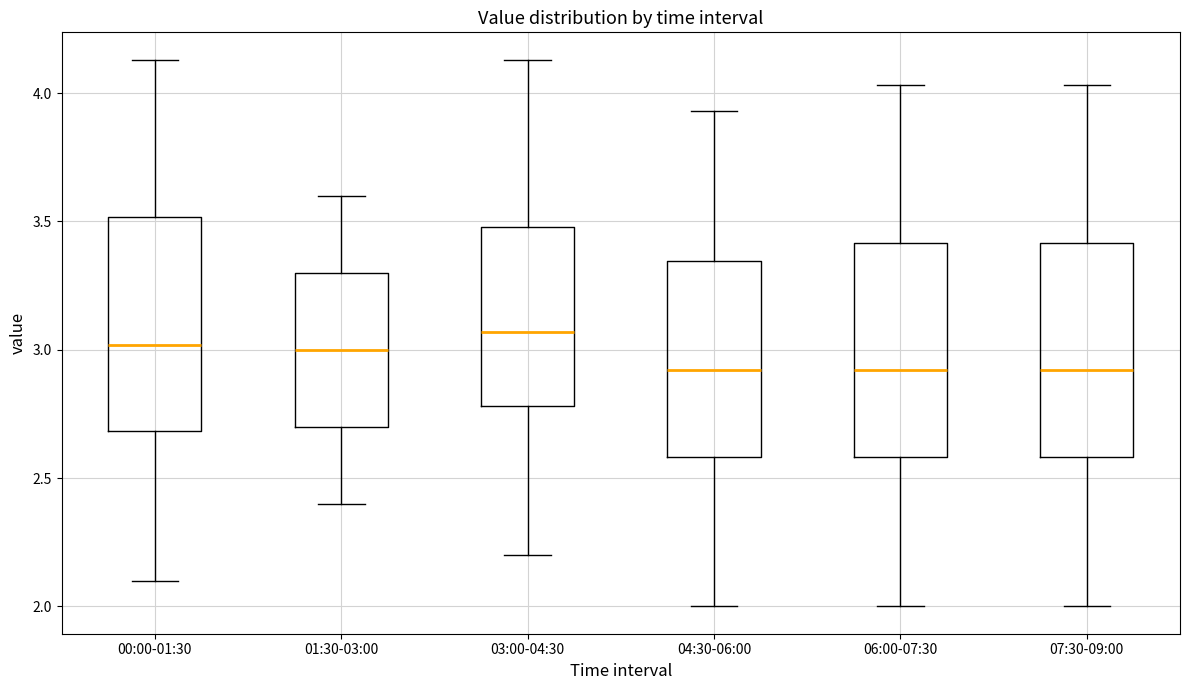

Reading left to right, read every box against the y-axis: the position of its median line, the range the box covers, and the ends of its whiskers. The values are not printed on the chart, so give them approximately, as read against the axis.

00:00-01:30: median 3.00, box 2.70 to 3.50, whiskers 2.10 to 4.15
01:30-03:00: median 3.00, box 2.70 to 3.30, whiskers 2.40 to 3.60
03:00-04:30: median 3.05, box 2.80 to 3.50, whiskers 2.20 to 4.15
04:30-06:00: median 2.90, box 2.60 to 3.35, whiskers 2.00 to 3.95
06:00-07:30: median 2.90, box 2.60 to 3.40, whiskers 2.00 to 4.05
07:30-09:00: median 2.90, box 2.60 to 3.40, whiskers 2.00 to 4.05